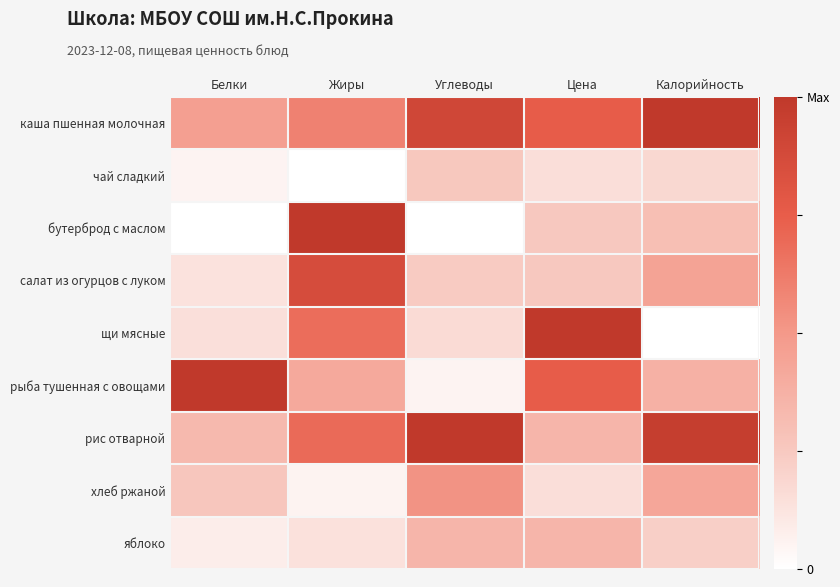

Reading left to right, extract all data points from this chart.

каша пшенная молочная: Белки=0.5	Жиры=0.6	Углеводы=0.9	Цена=0.8	Калорийность=1.0
чай сладкий: Белки=0.1	Жиры=0.0	Углеводы=0.3	Цена=0.1	Калорийность=0.2
бутерброд с маслом: Белки=0.0	Жиры=1.0	Углеводы=0.0	Цена=0.2	Калорийность=0.3
салат из огурцов с луком: Белки=0.1	Жиры=0.9	Углеводы=0.2	Цена=0.2	Калорийность=0.4
щи мясные: Белки=0.1	Жиры=0.7	Углеводы=0.2	Цена=1.0	Калорийность=0.0
рыба тушенная с овощами: Белки=1.0	Жиры=0.4	Углеводы=0.1	Цена=0.8	Калорийность=0.4
рис отварной: Белки=0.3	Жиры=0.7	Углеводы=1.0	Цена=0.3	Калорийность=1.0
хлеб ржаной: Белки=0.3	Жиры=0.1	Углеводы=0.5	Цена=0.1	Калорийность=0.4
яблоко: Белки=0.1	Жиры=0.1	Углеводы=0.4	Цена=0.3	Калорийность=0.2